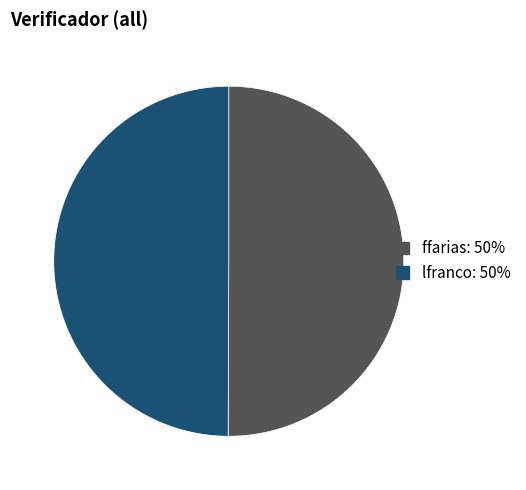

Approximately how many times larger is the value at ffarias compared to lfranco?

1.0